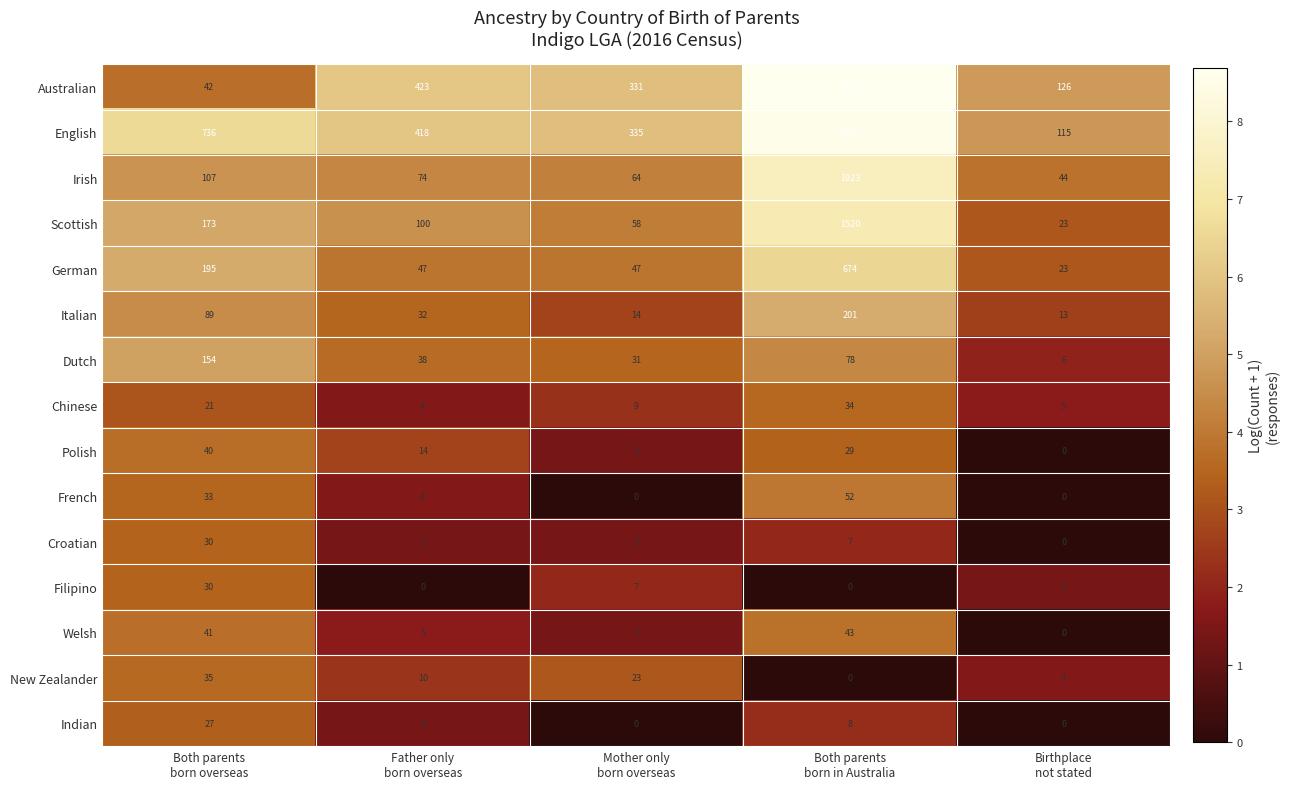

How many Filipino values are between 0 and 7?

4